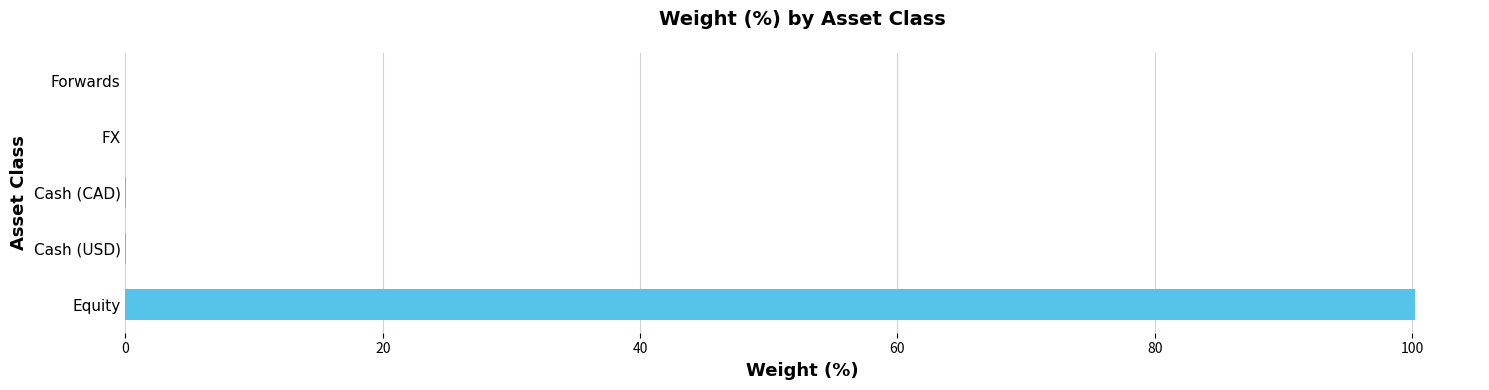

Are the bars grouped side by side (vs. stacked)?

No